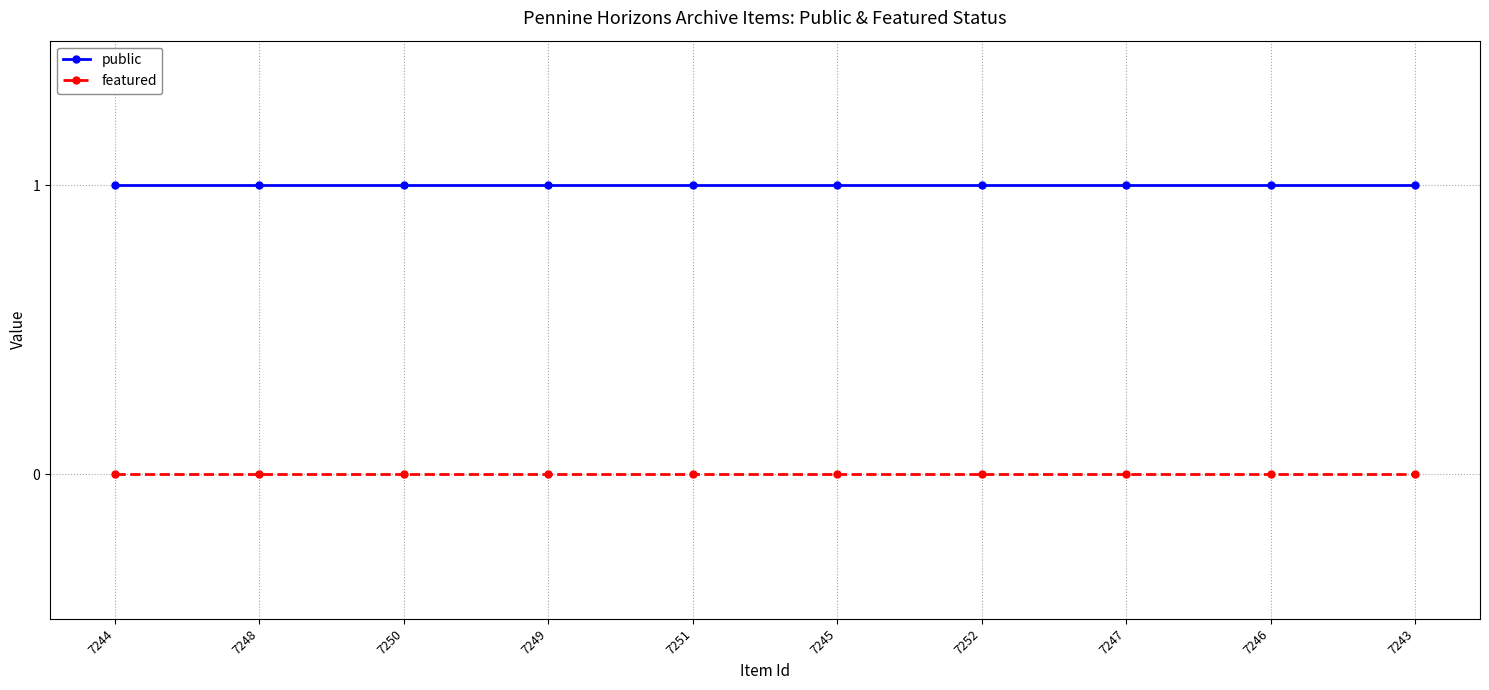

What is the difference between the highest and lowest values at 7245?

1